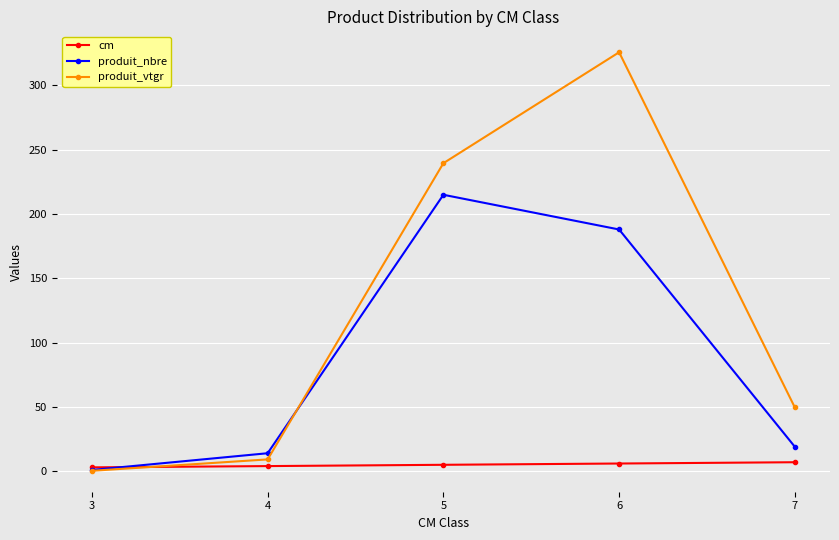

At which label is produit_vtgr closest to 163?

5